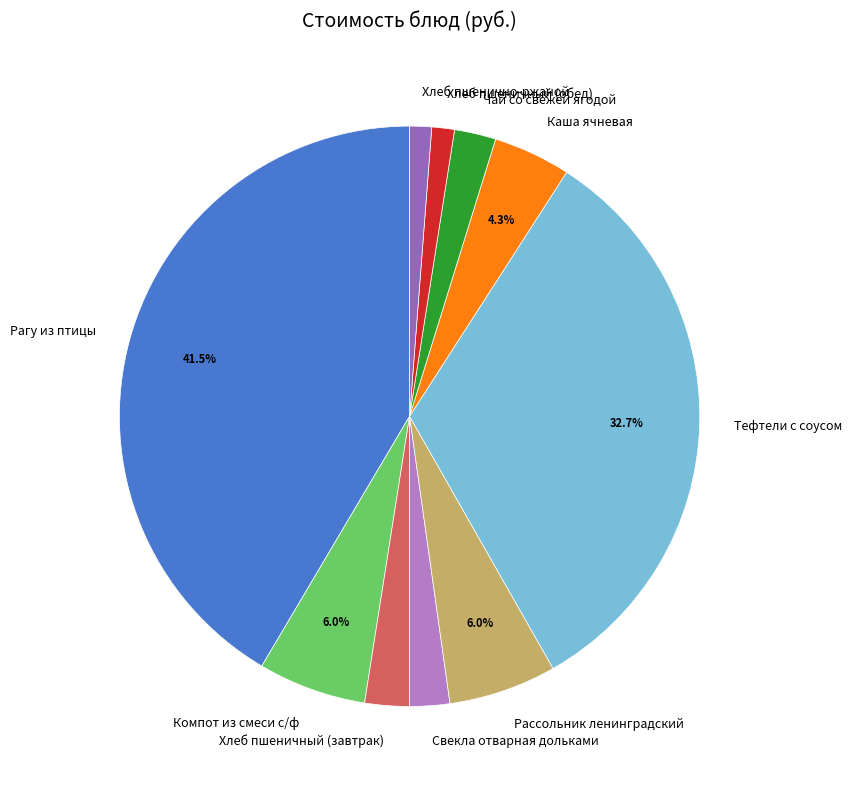

Does Компот из смеси с/ф account for over 50% of the chart?

No